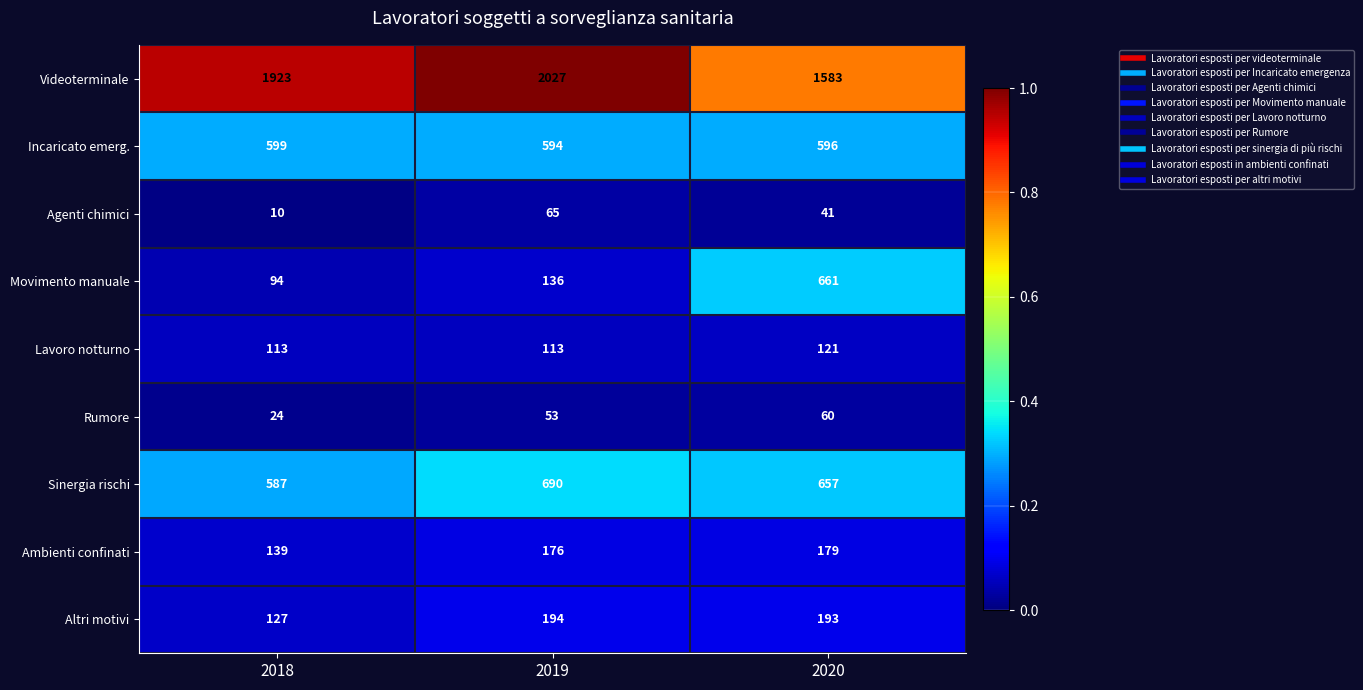

List the series in order of their peak value, highest first.

Videoterminale, Sinergia rischi, Movimento manuale, Incaricato emerg., Altri motivi, Ambienti confinati, Lavoro notturno, Agenti chimici, Rumore